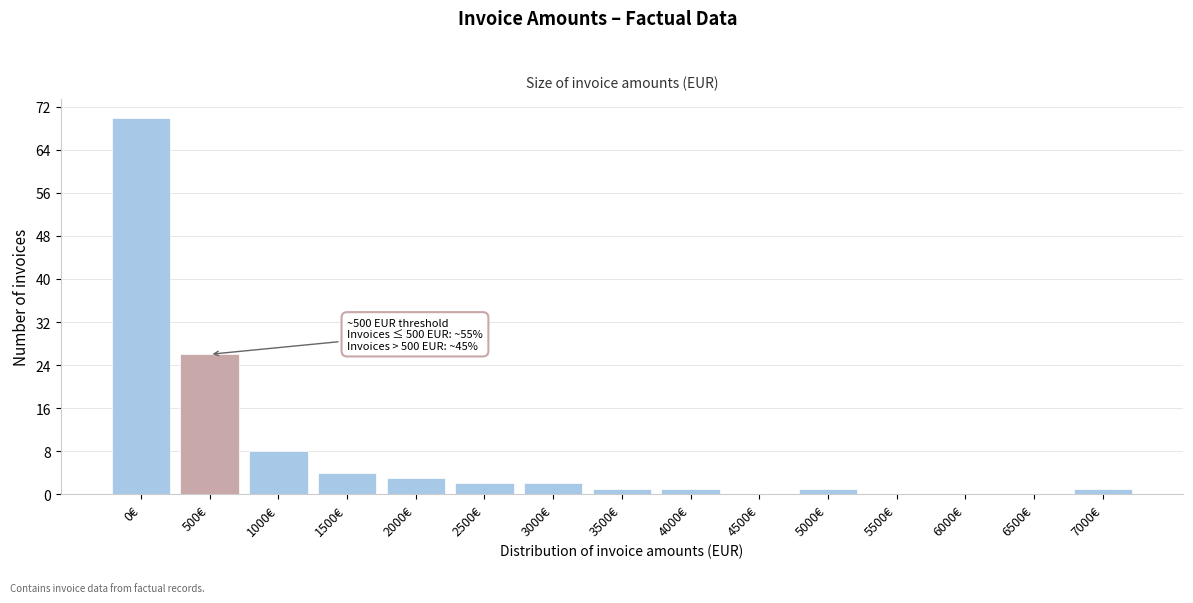

Reading left to right, list all the values displayed in this chart.

0€=70	500€=26	1000€=8	1500€=4	2000€=3	2500€=2	3000€=2	3500€=1	4000€=1	4500€=0	5000€=1	5500€=0	6000€=0	6500€=0	7000€=1